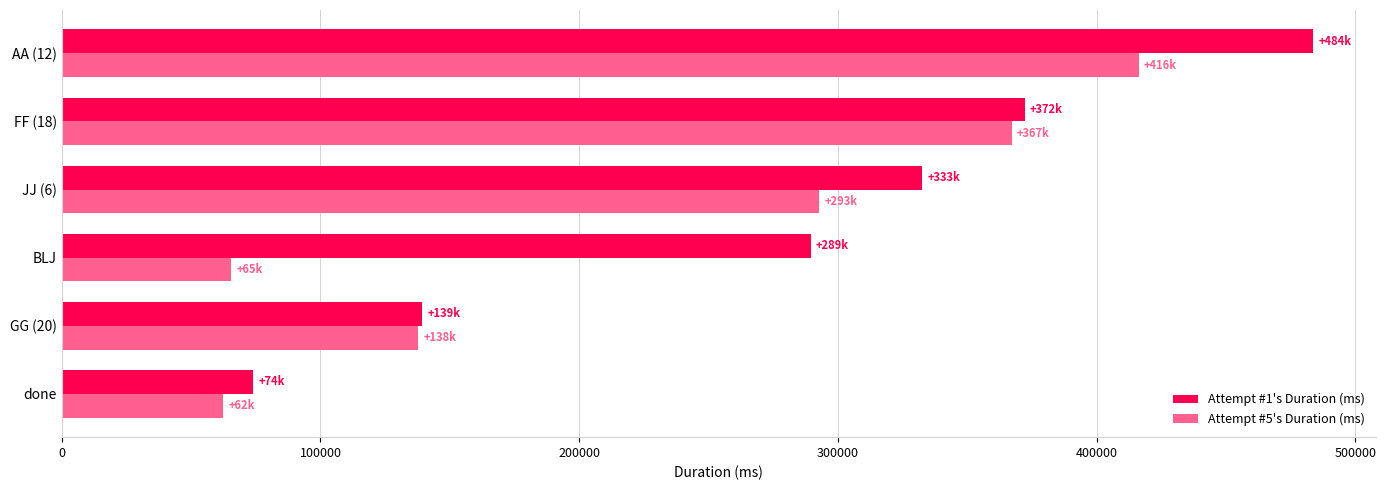

At how many categories does at least one series exceed 410633?

1